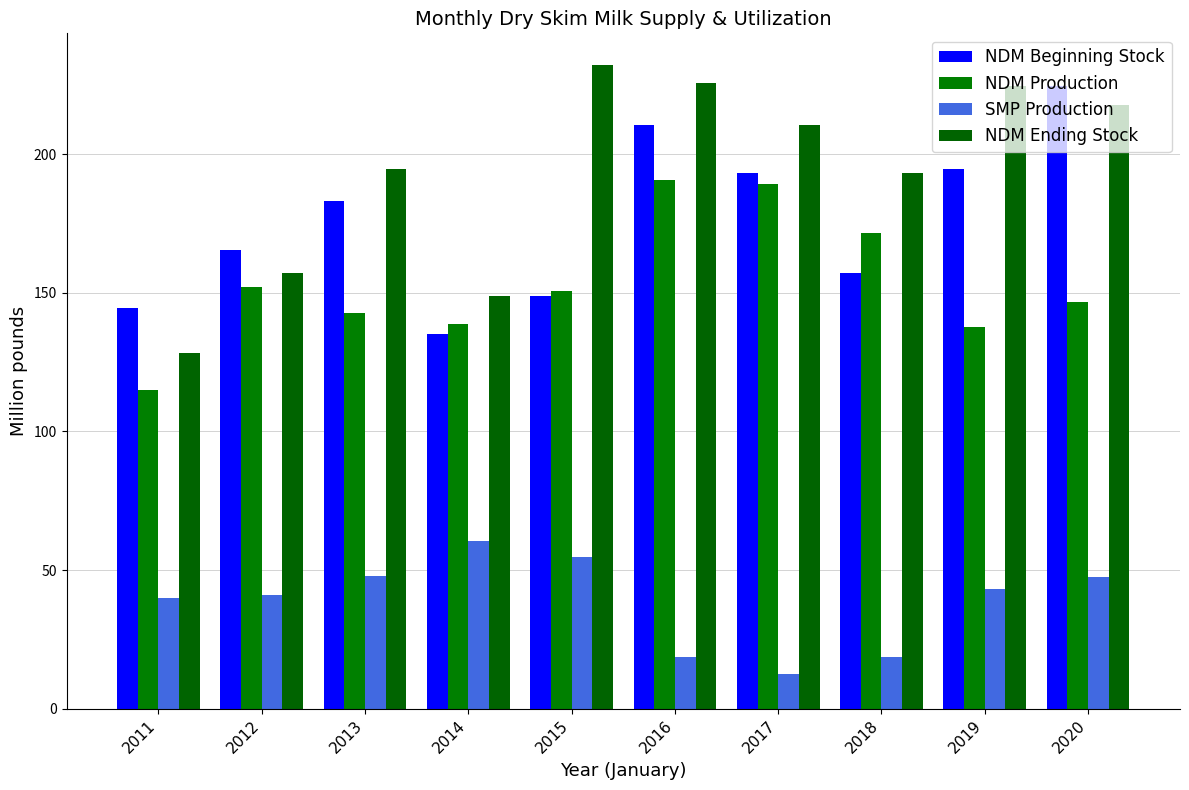

The NDM Ending Stock series shows 231.9 at 2015. True or false?

True